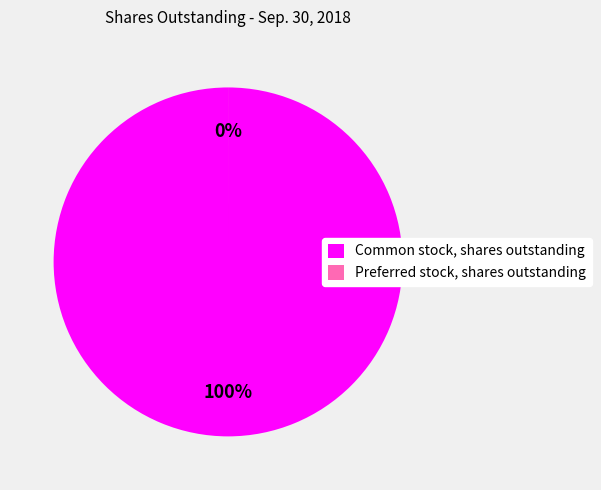

Is it true that Preferred stock, shares outstanding is 6% of the pie?

False